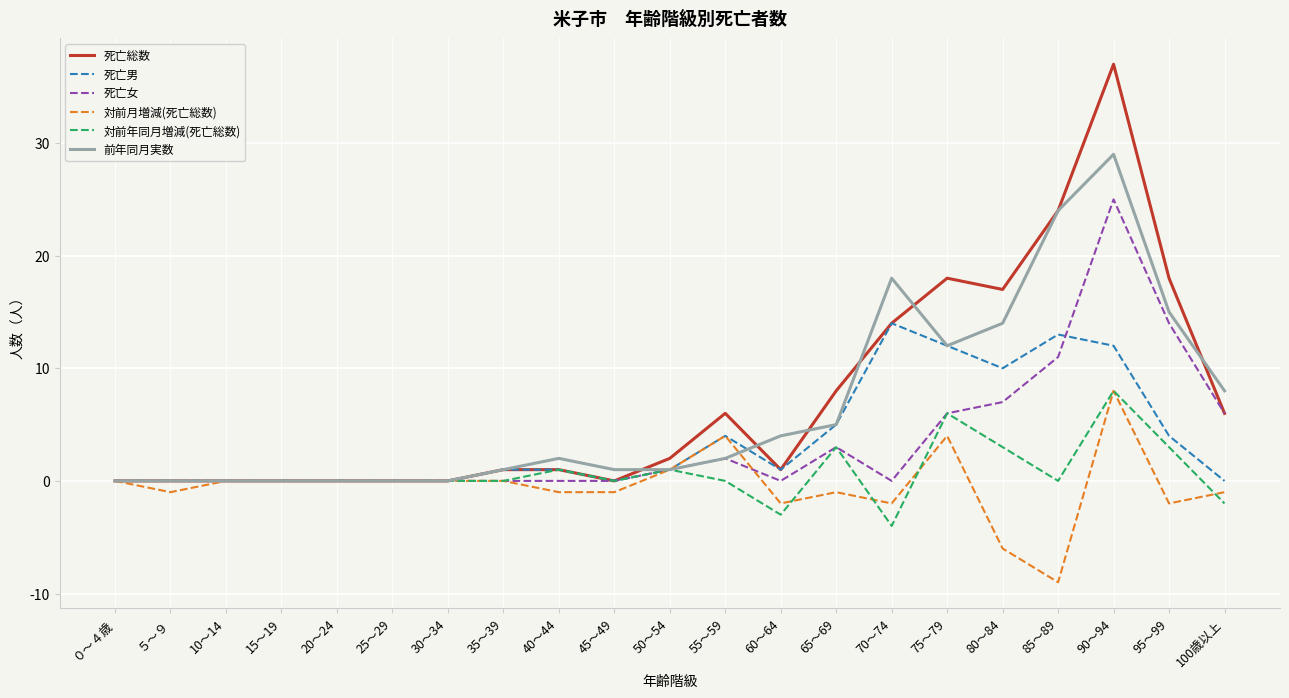

What value does the 死亡総数 series have at 95～99, to the nearest 10?

20